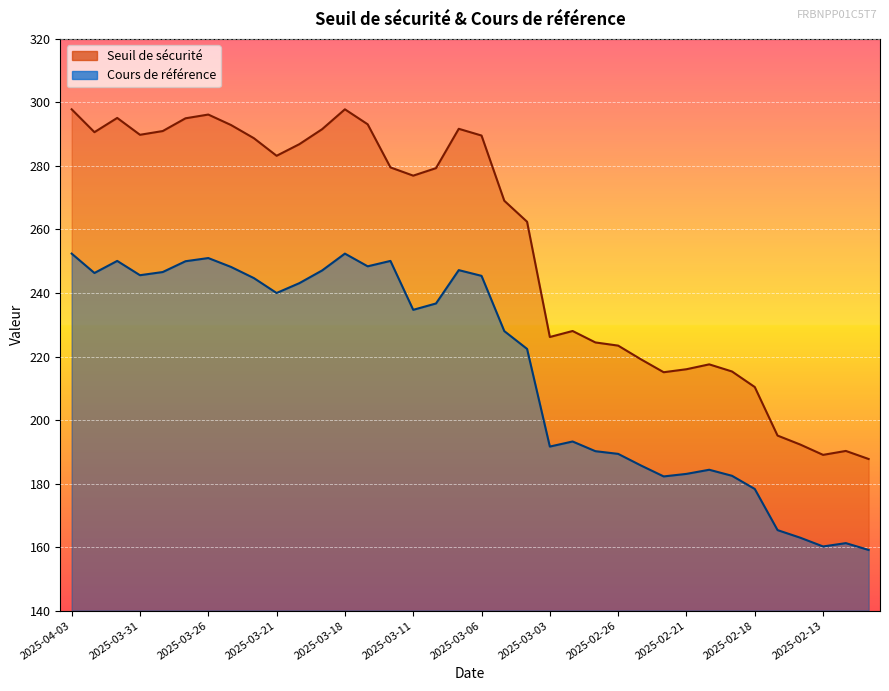

Is the value of Cours de référence at 2025-03-26 greater than the value of Seuil de sécurité at 2025-04-03?

No